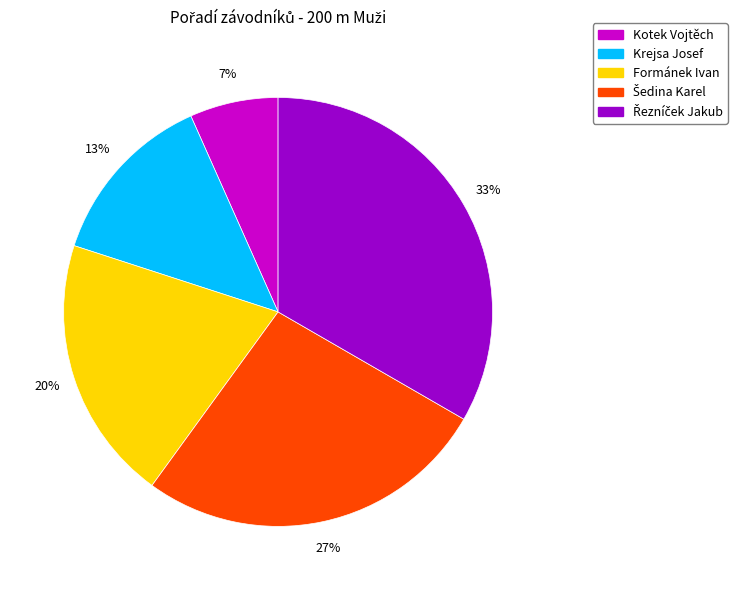

Which has a higher value, Krejsa Josef or Formánek Ivan?

Formánek Ivan